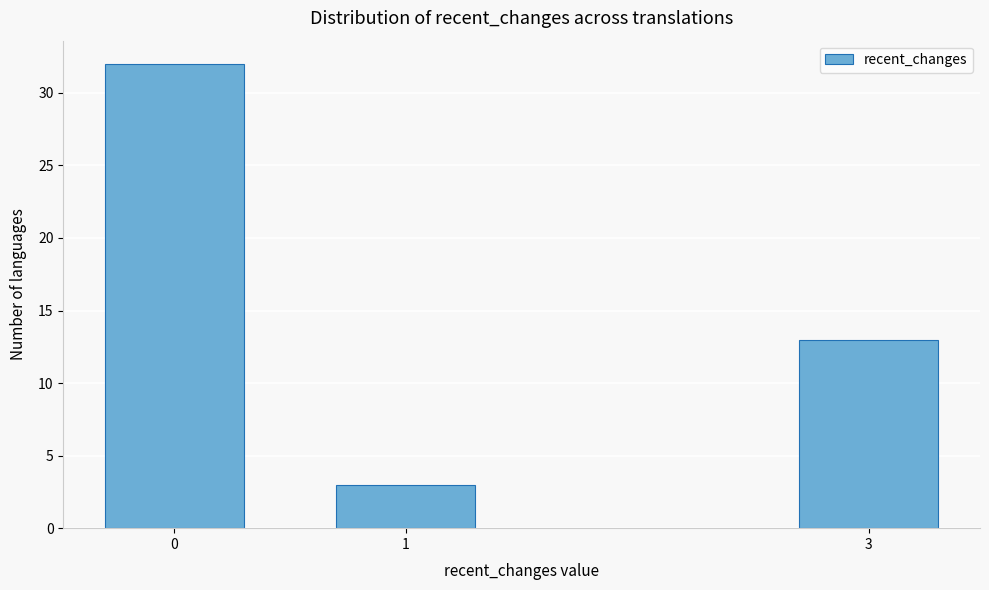

Reading left to right, extract all data points from this chart.

0=32	1=3	3=13